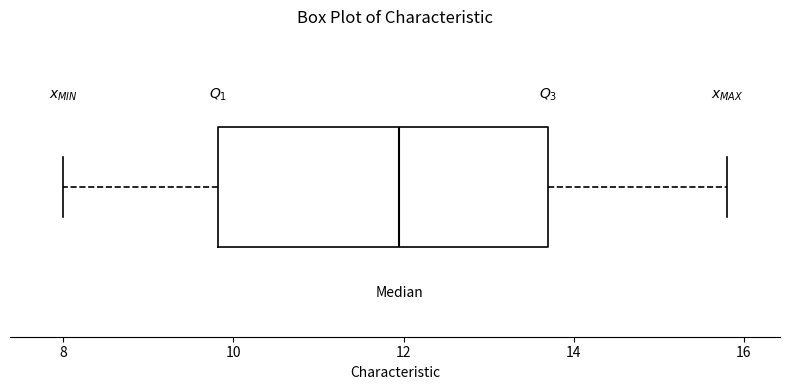

Where does the right whisker of the box end on the x-axis? The values are not printed on the chart, so give them approximately, as read against the axis.

15.8